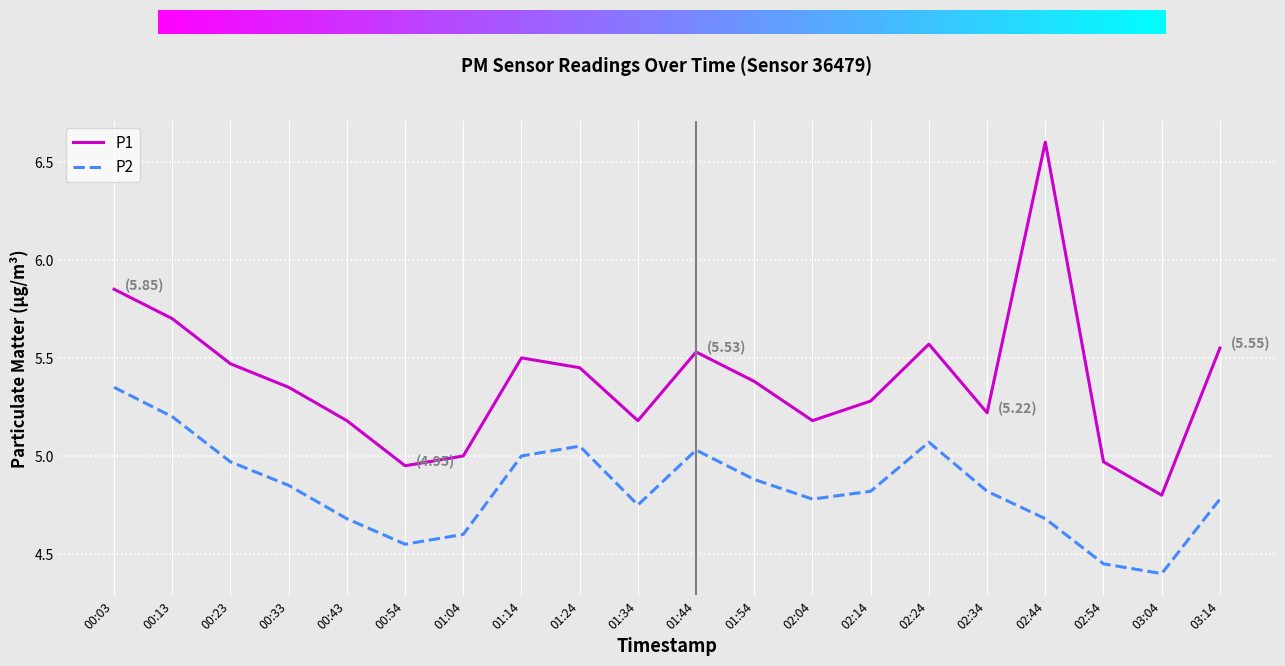

How many categories are shown in the chart?

20